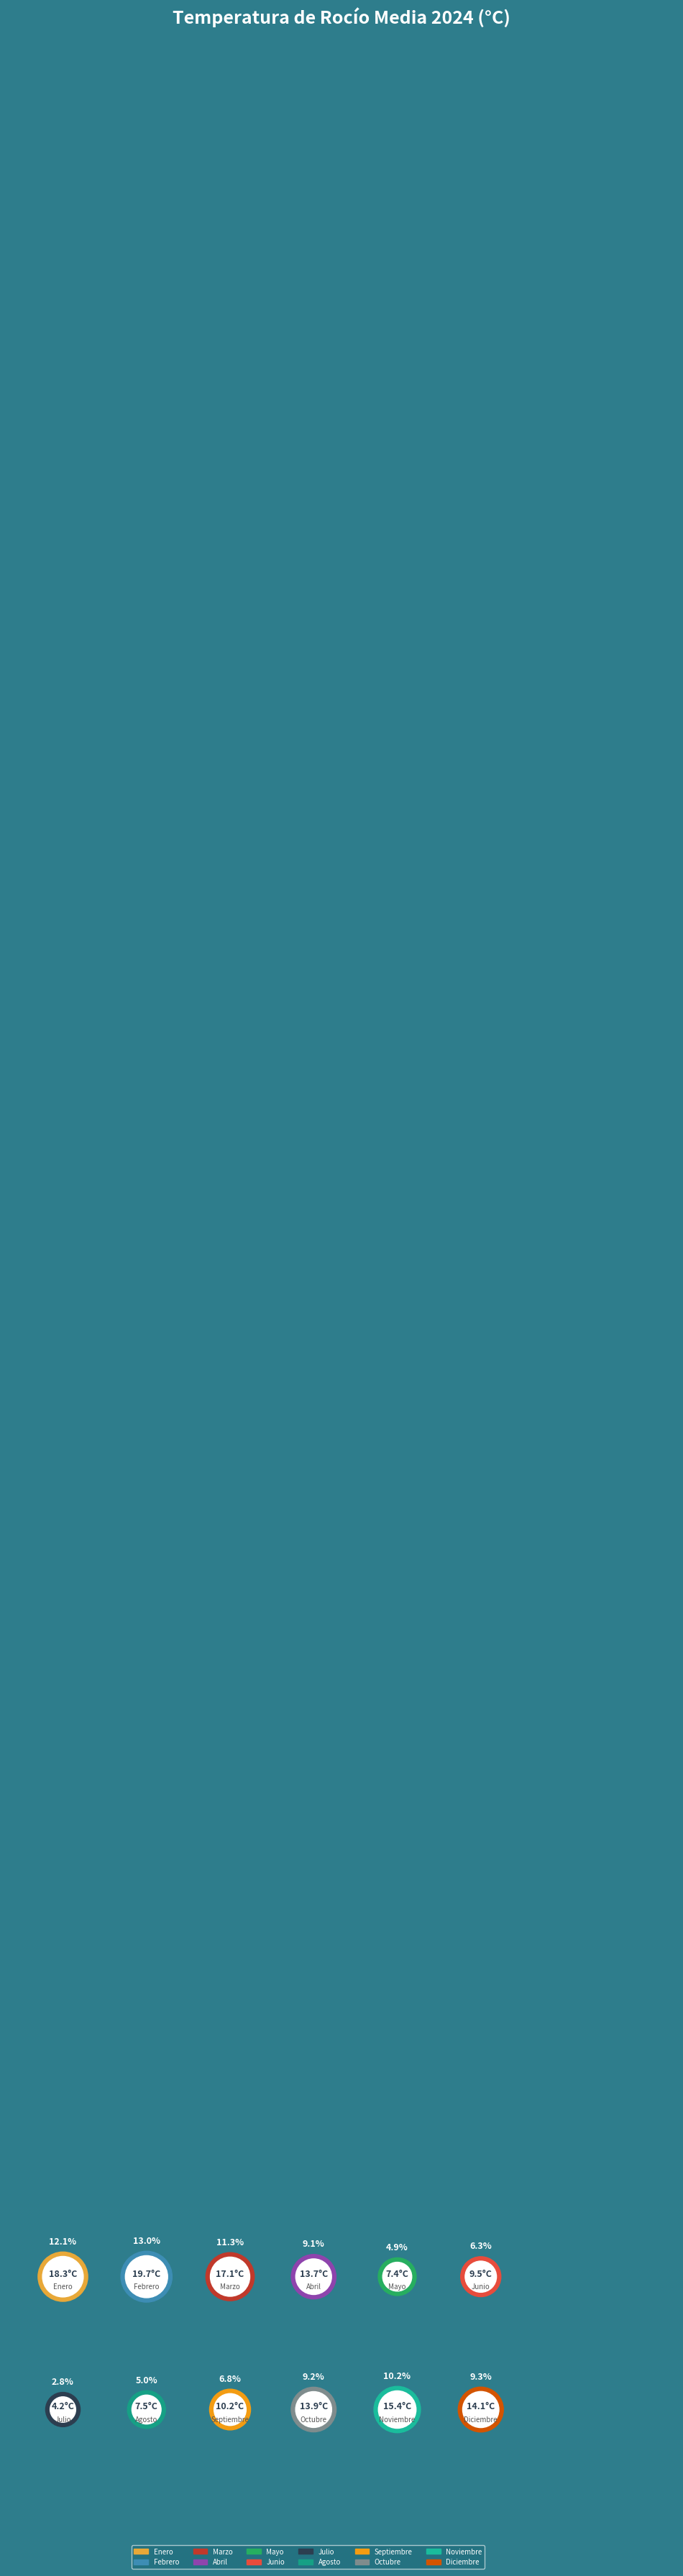

Which category has the biggest portion of the pie?

Febrero